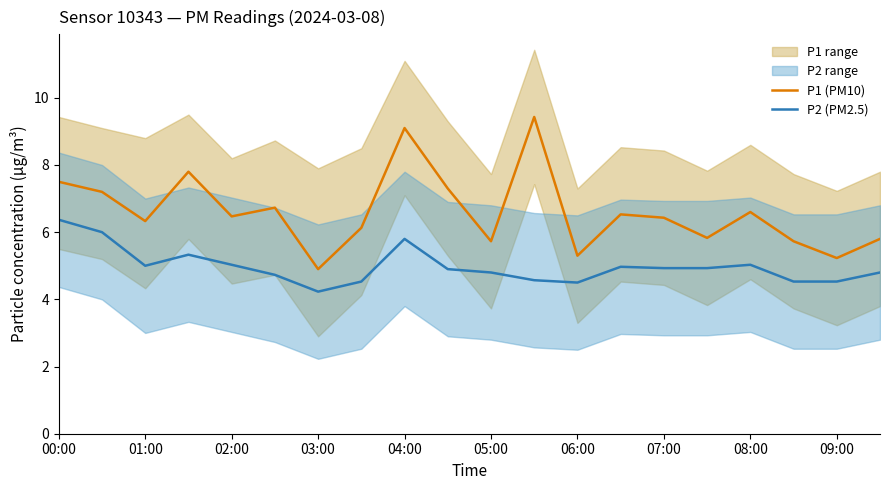

How many lines are shown in the chart?

2